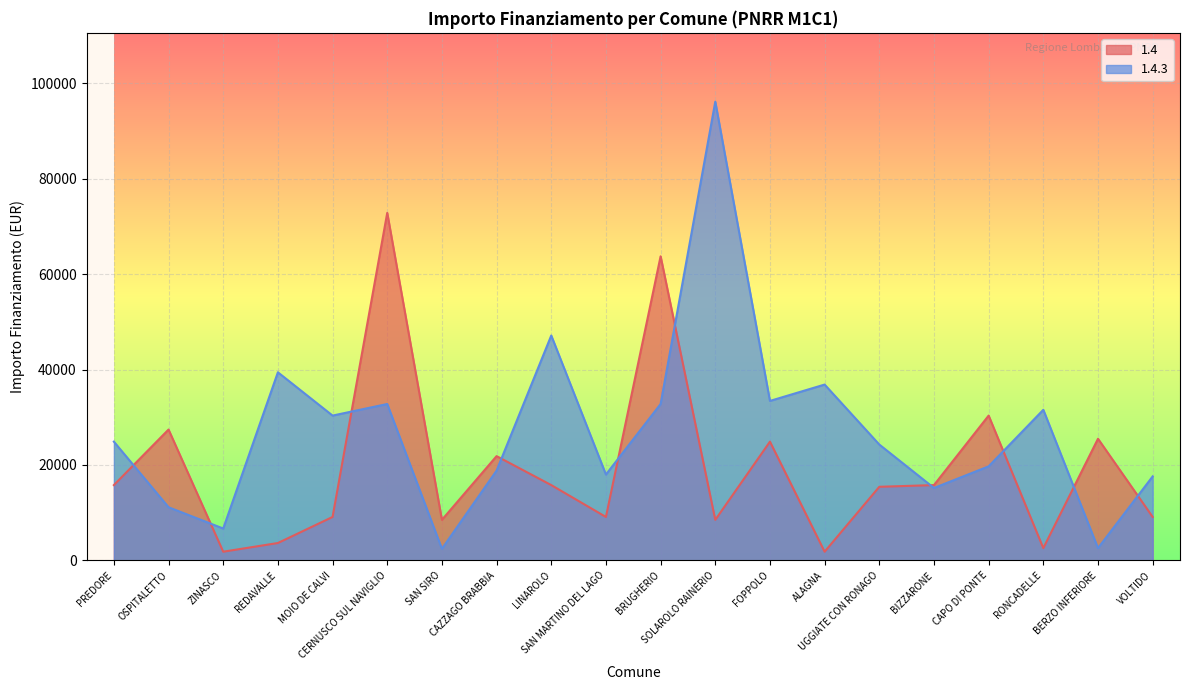

What is the average value of the 1.4 series?

19176